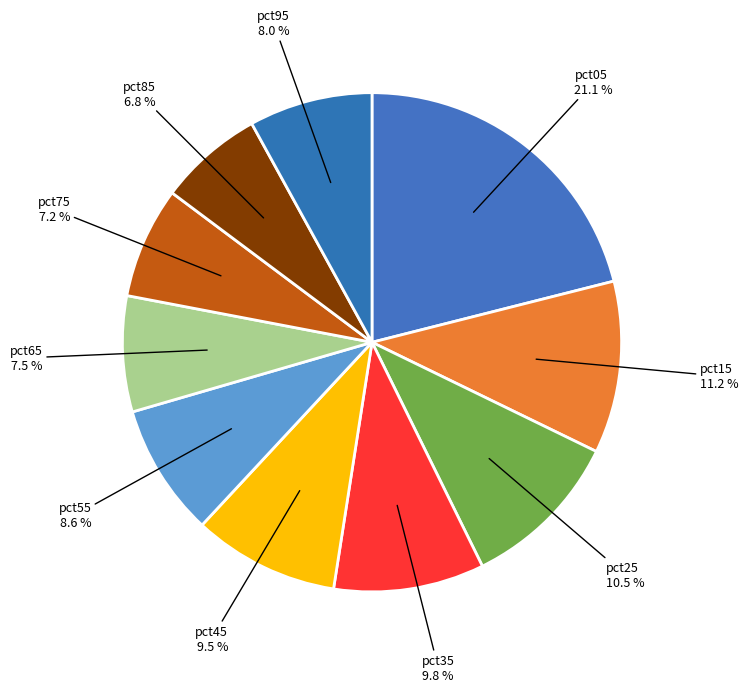

Count the number of slices in the pie.

10